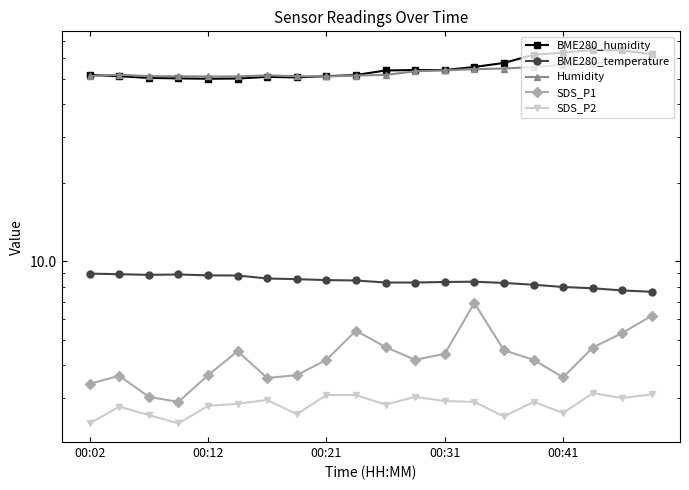

Which series has the largest total across all categories?

BME280_humidity